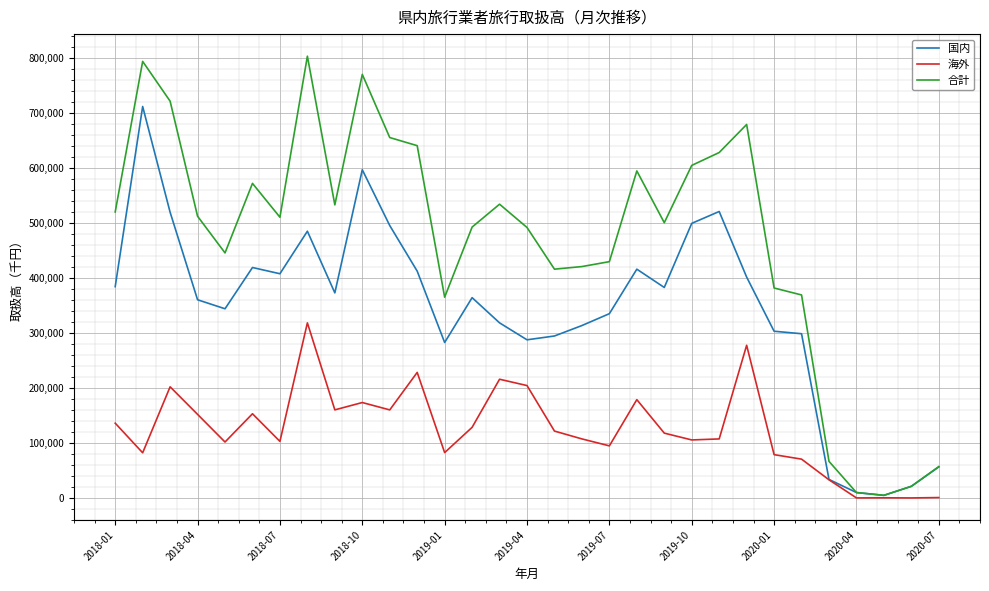

Which series has the largest total across all categories?

合計